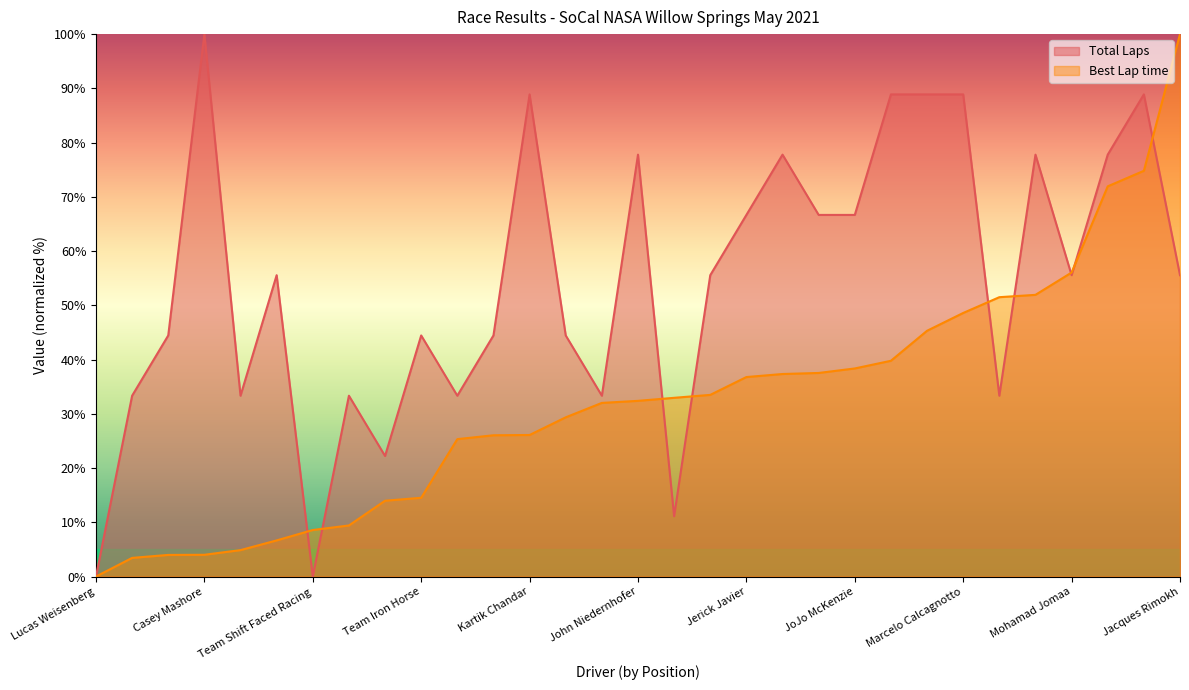

What are all the series names shown in the legend?

Total Laps, Best Lap time